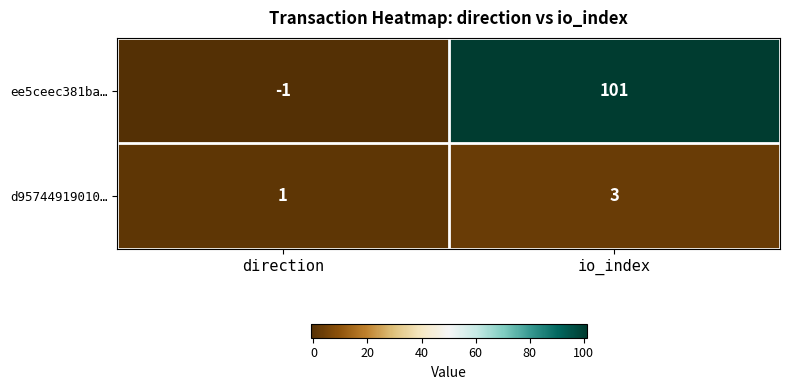

Count the number of data series in this chart.

2